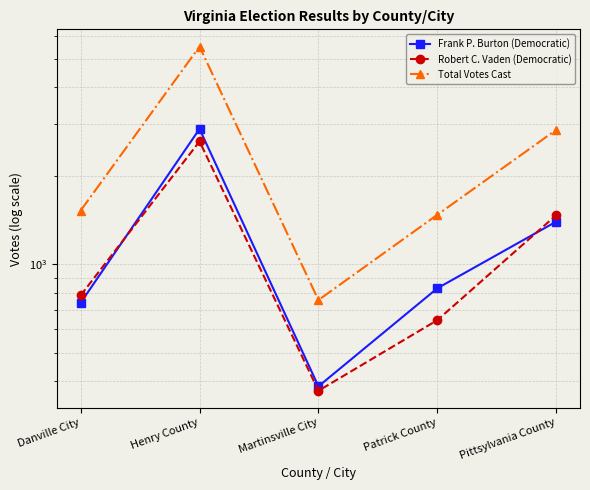

The value of Total Votes Cast at Martinsville City is 1223. True or false?

False